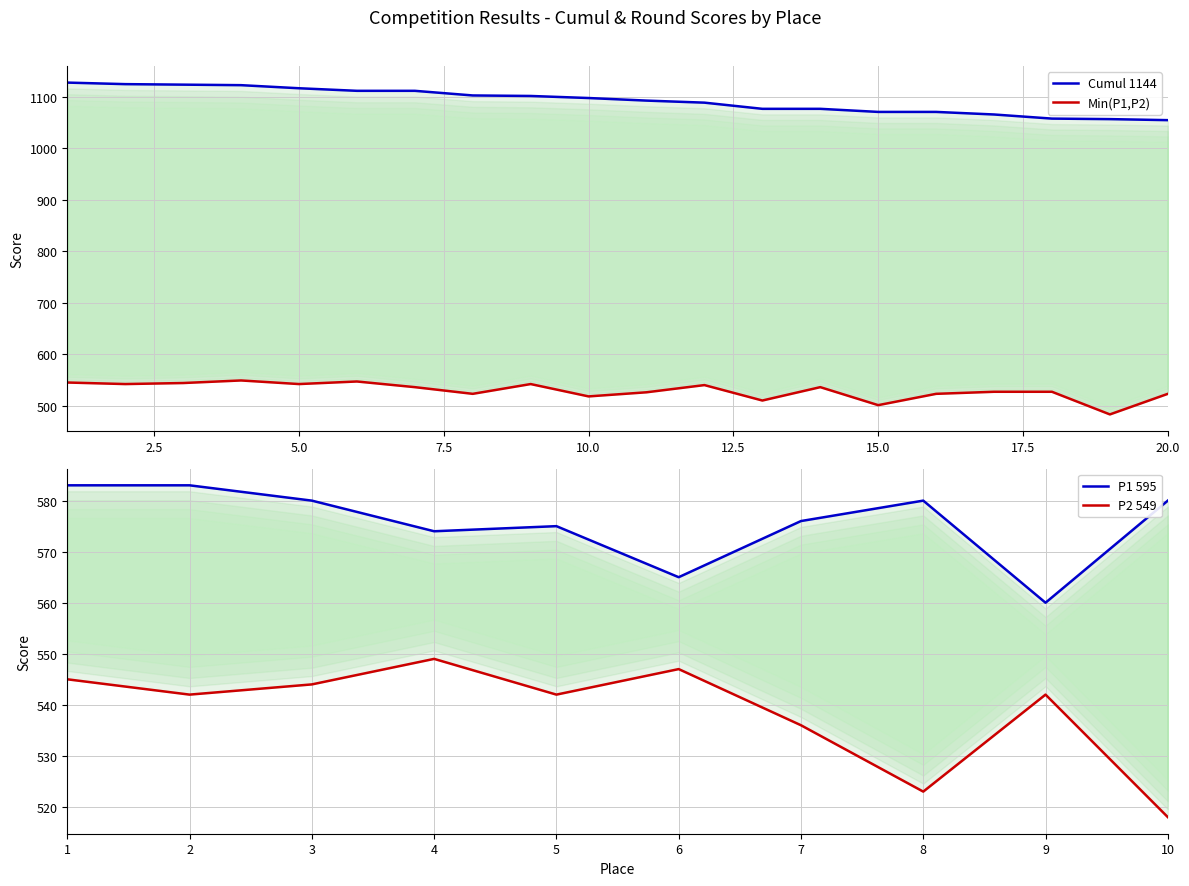

The Cumul 1144 series shows 1712 at 6. True or false?

False